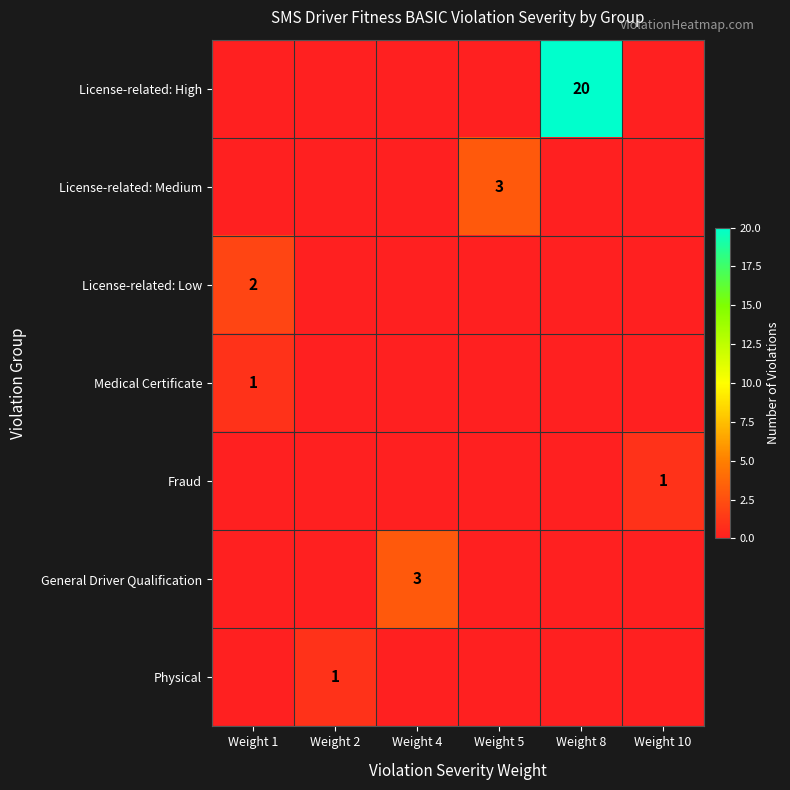

Which series has the widest spread of values?

License-related: High